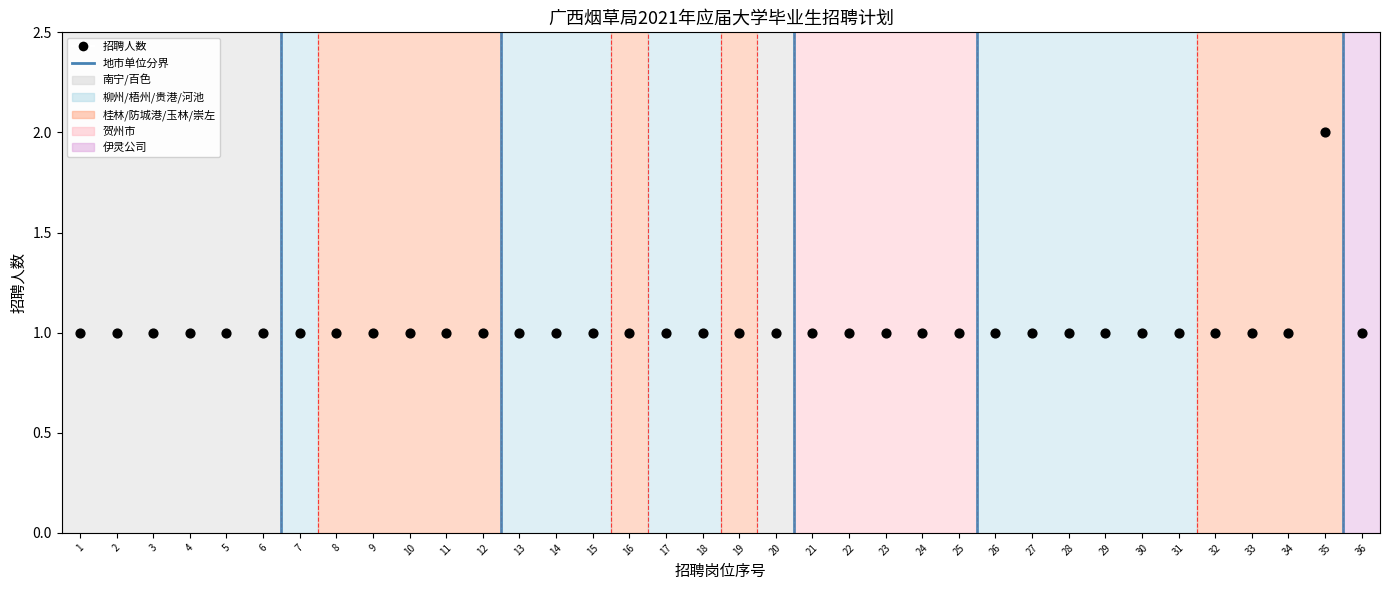

What is the range of X values (max minus min)?

35